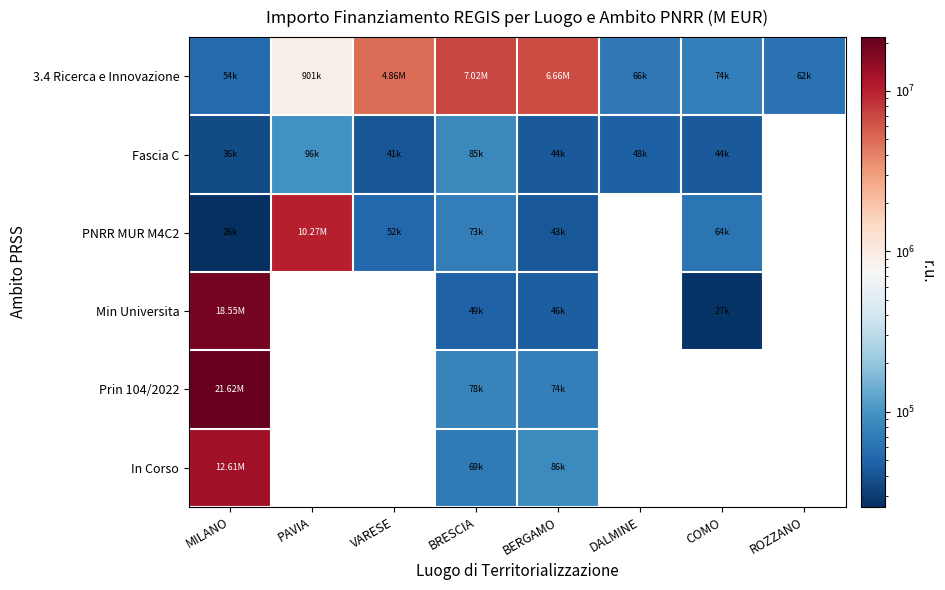

What is the difference between the maximum and minimum values in the In Corso series?

12539900.4